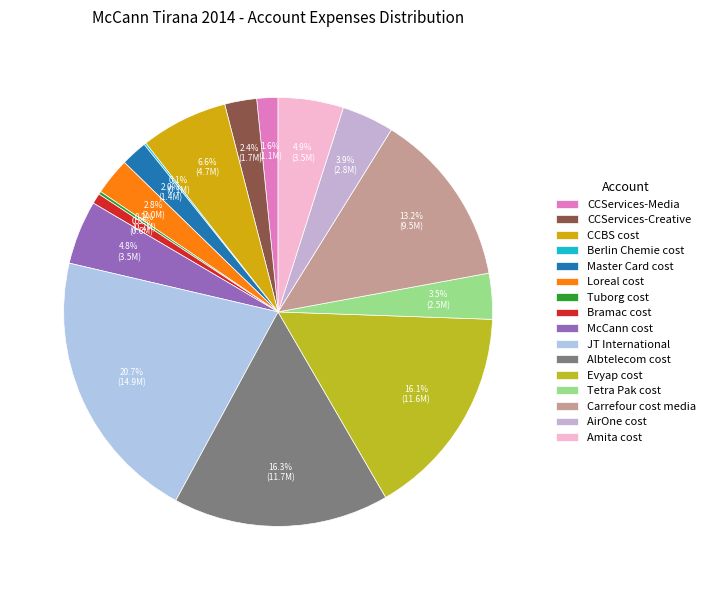

What is the change in value from JT International to Evyap cost?

-3356527.6